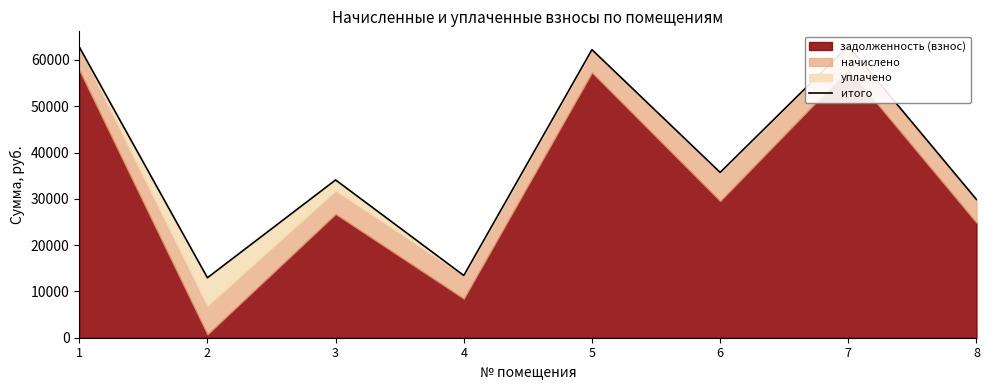

Does the chart have visible grid lines?

No